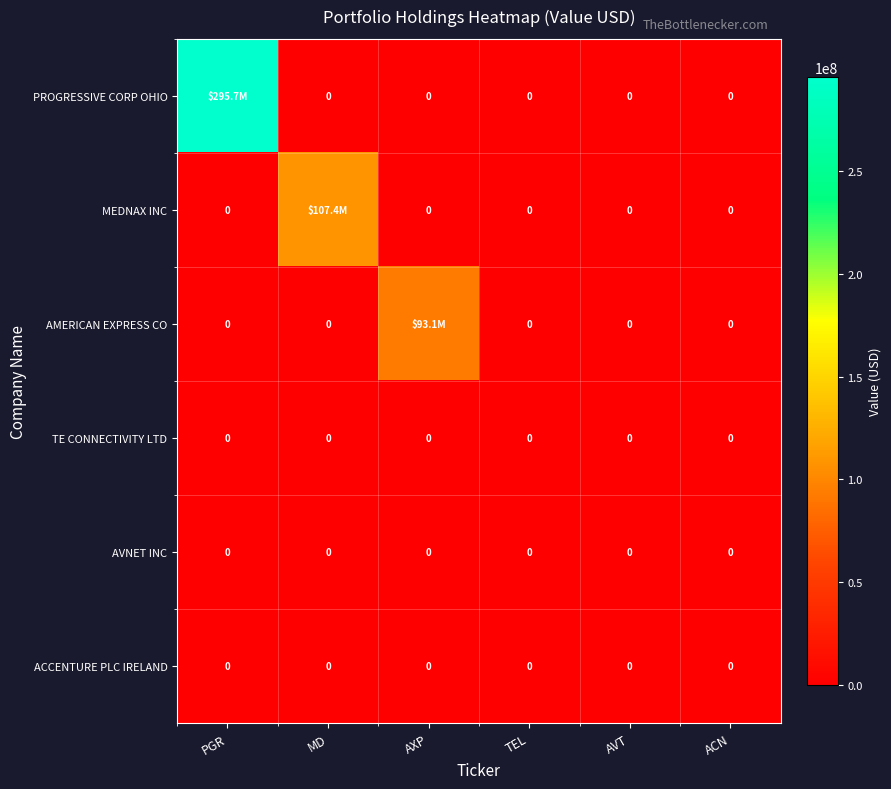

What is the maximum value for MEDNAX INC?

107443000